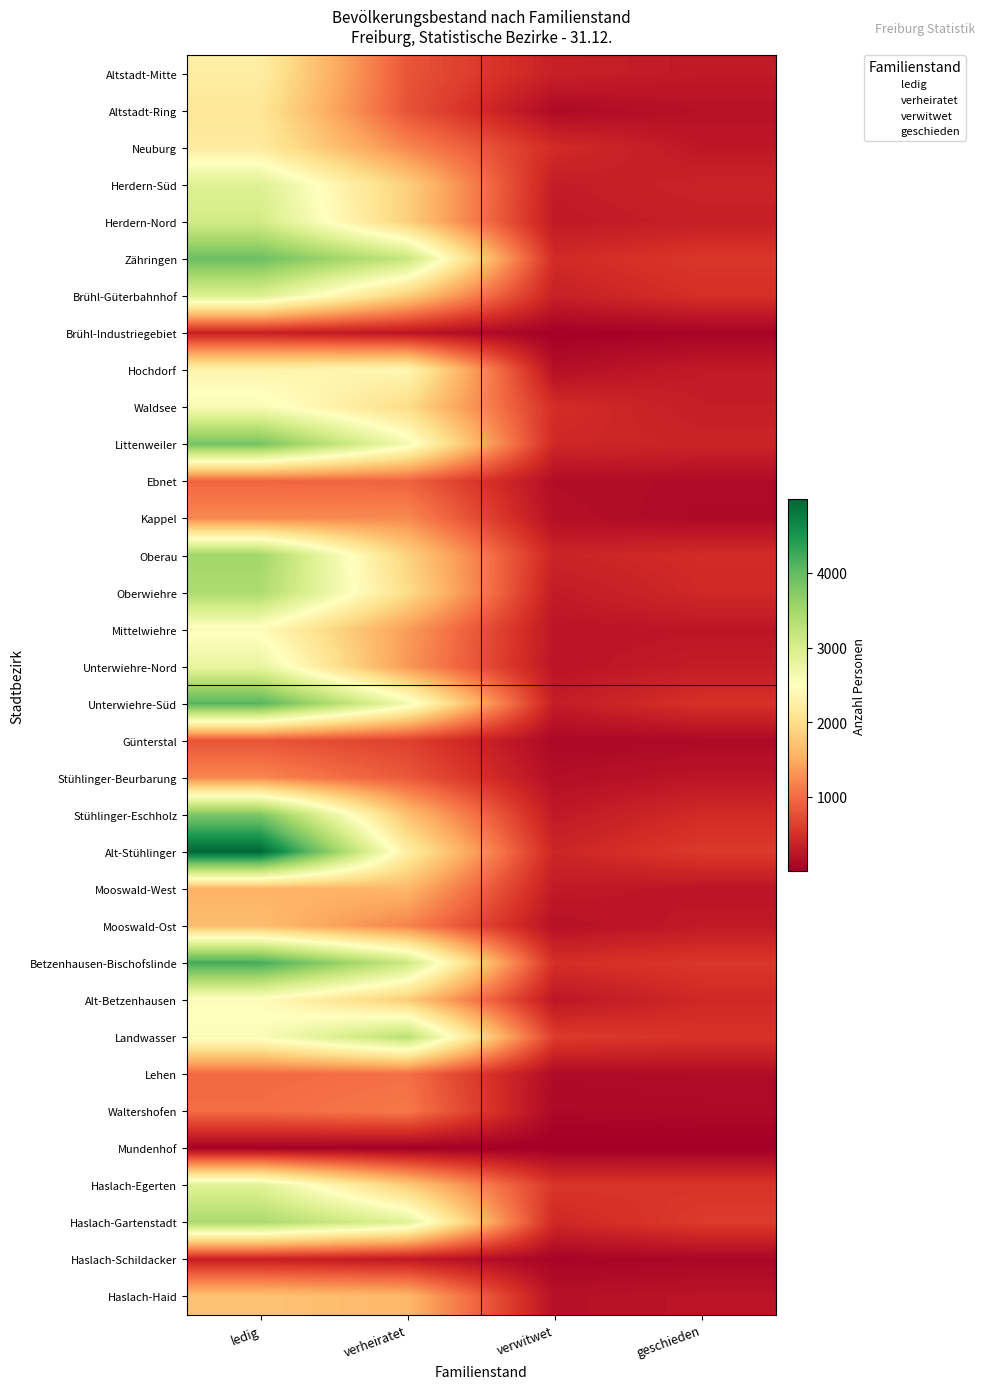

Reading right to left, list all the values displayed in this chart.

ledig: 1713	340	3442	2880	29	1004	978	2561	2451	4213	1662	1561	4988	3806	1206	809	4094	2785	2450	3421	3514	1215	952	3861	2592	2331	344	2937	3931	3055	2912	2192	2117	2229
verheiratet: 1614	265	2877	1795	11	1097	1019	3305	1800	3111	1183	1605	2242	1685	846	641	2672	1328	1374	1991	1866	1226	924	2639	1973	2383	231	1820	3175	1829	1838	1208	793	818
verwitwet: 190	59	419	550	4	99	125	603	248	485	190	285	393	277	162	102	310	230	235	294	384	178	155	419	475	173	20	347	447	278	303	460	116	348
geschieden: 227	78	600	538	4	113	144	524	428	564	282	236	590	452	234	109	512	309	248	434	457	112	134	386	319	294	55	492	567	333	379	258	198	282